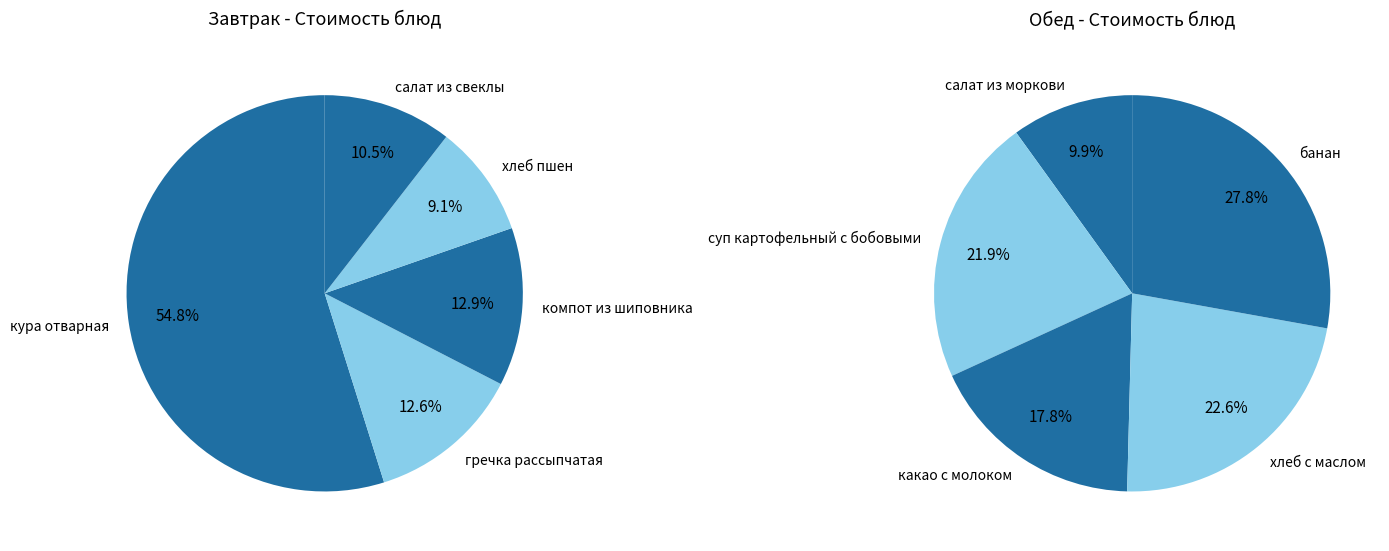

How many slices are in this pie chart?

5